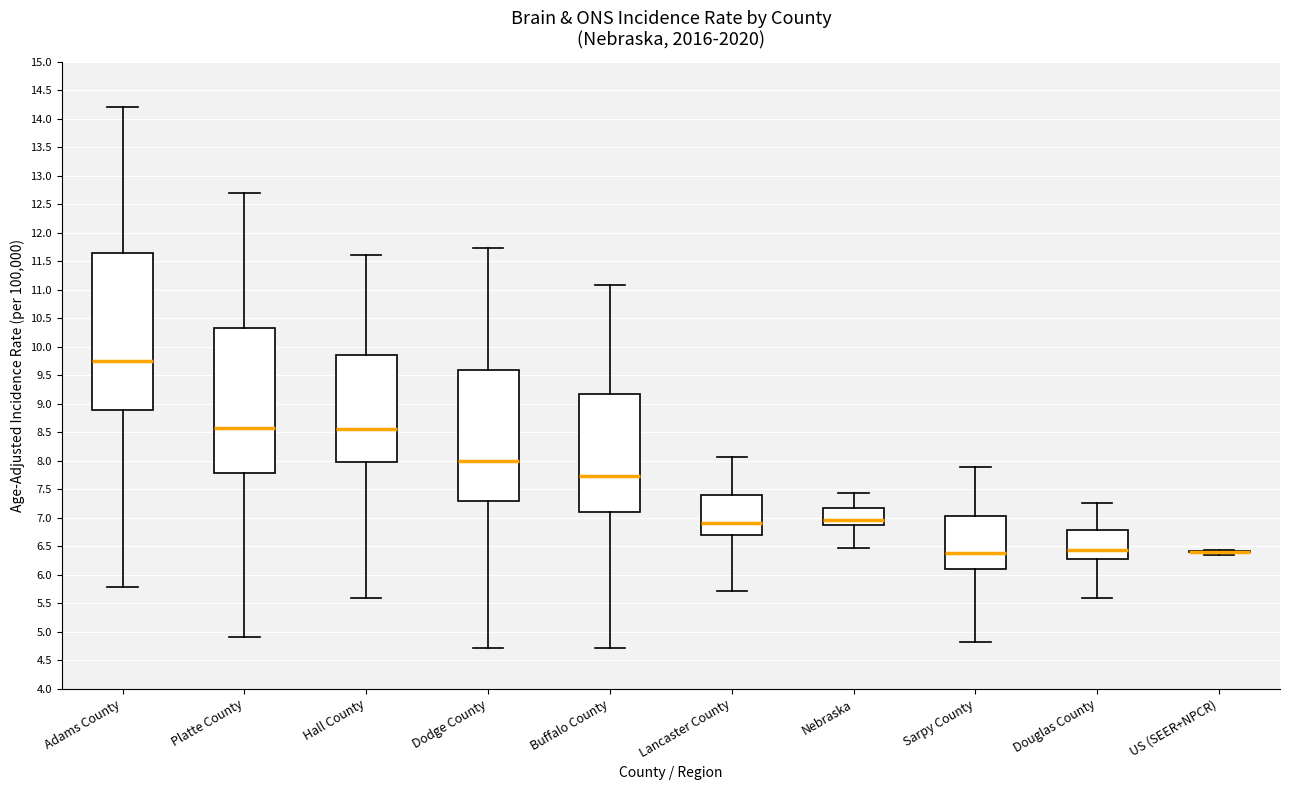

Where is the upper edge of the box for Lancaster County on the y-axis? The values are not printed on the chart, so give them approximately, as read against the axis.

7.40